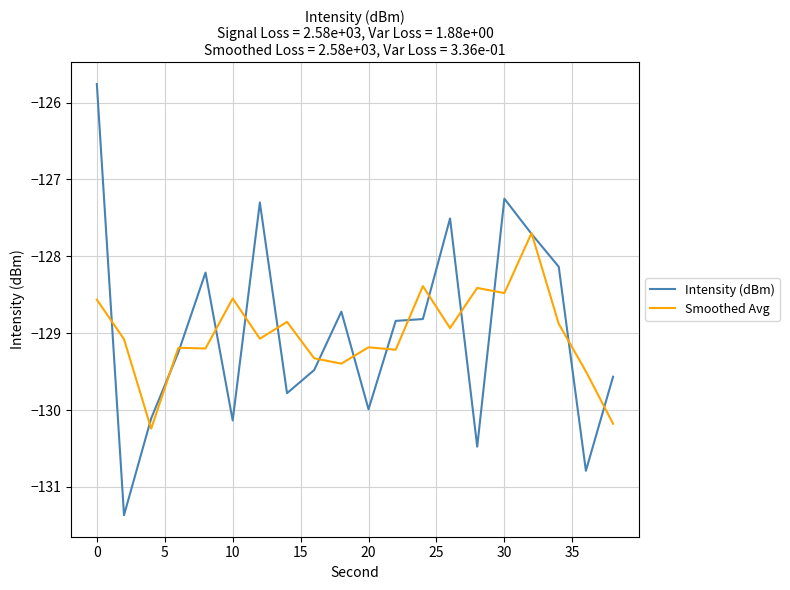

What is the minimum value shown in the chart?

-131.4